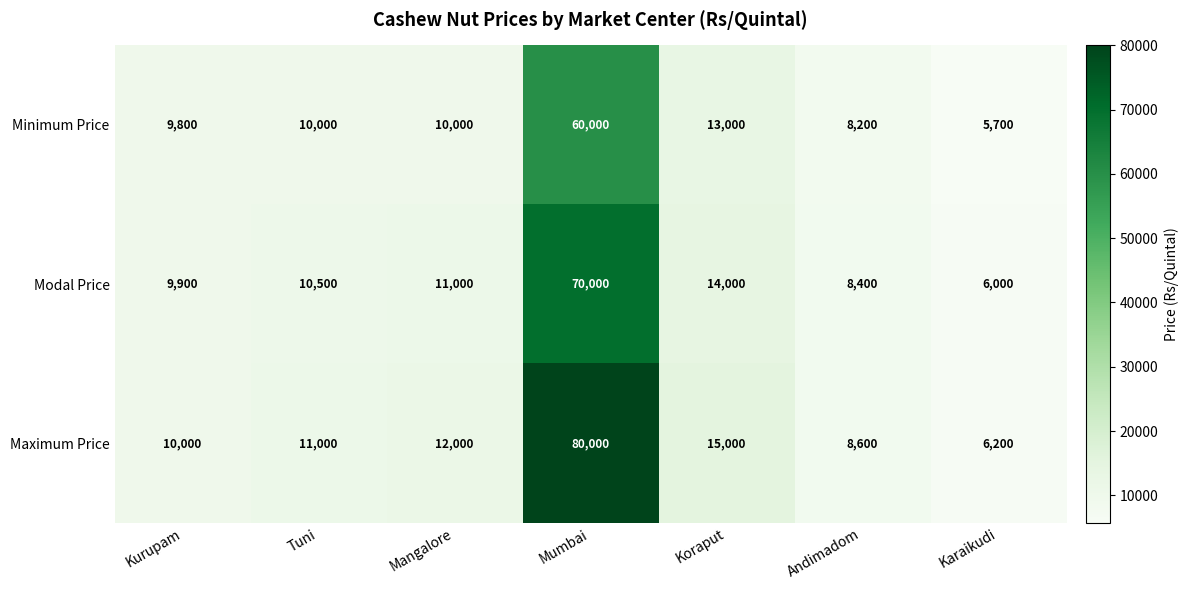

What is the greatest value displayed?

80000